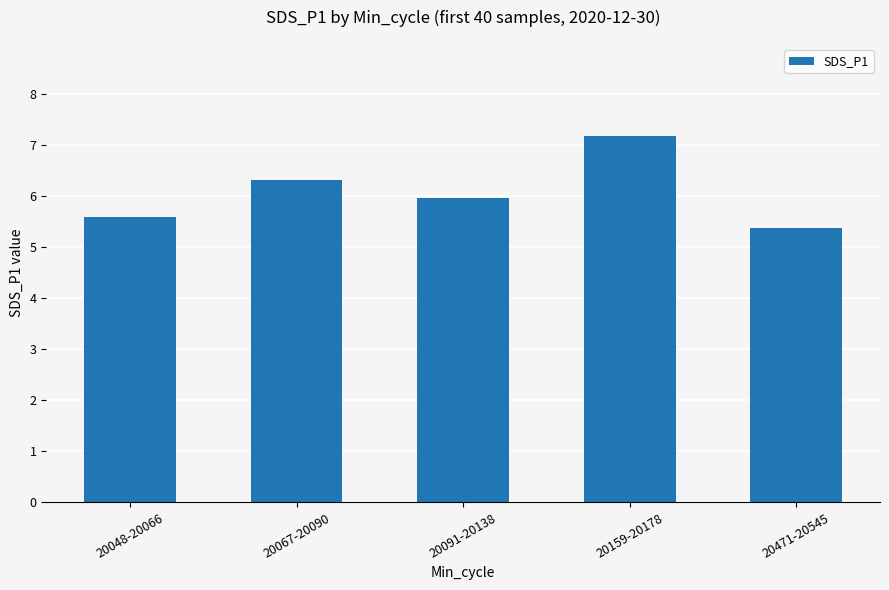

Which has a higher value, 20048-20066 or 20091-20138?

20091-20138